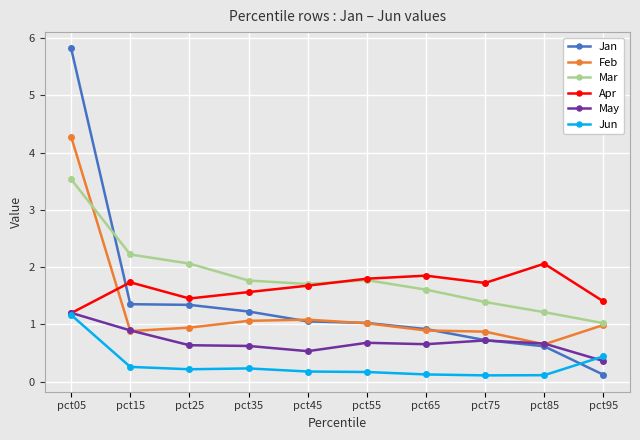

What is the minimum value for Jun?

0.1